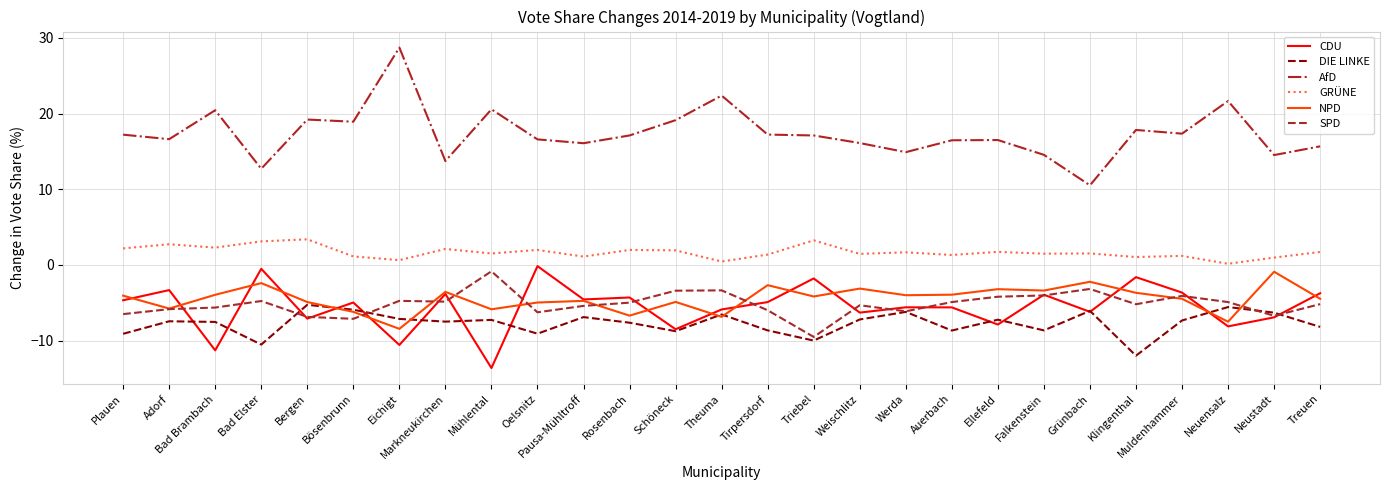

Is it true that NPD equals -4.2 at Triebel?

True